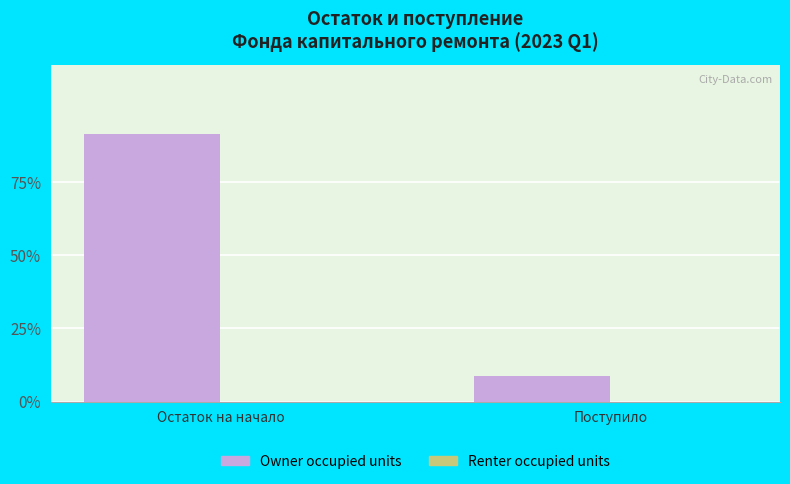

Are the bars horizontal?

No